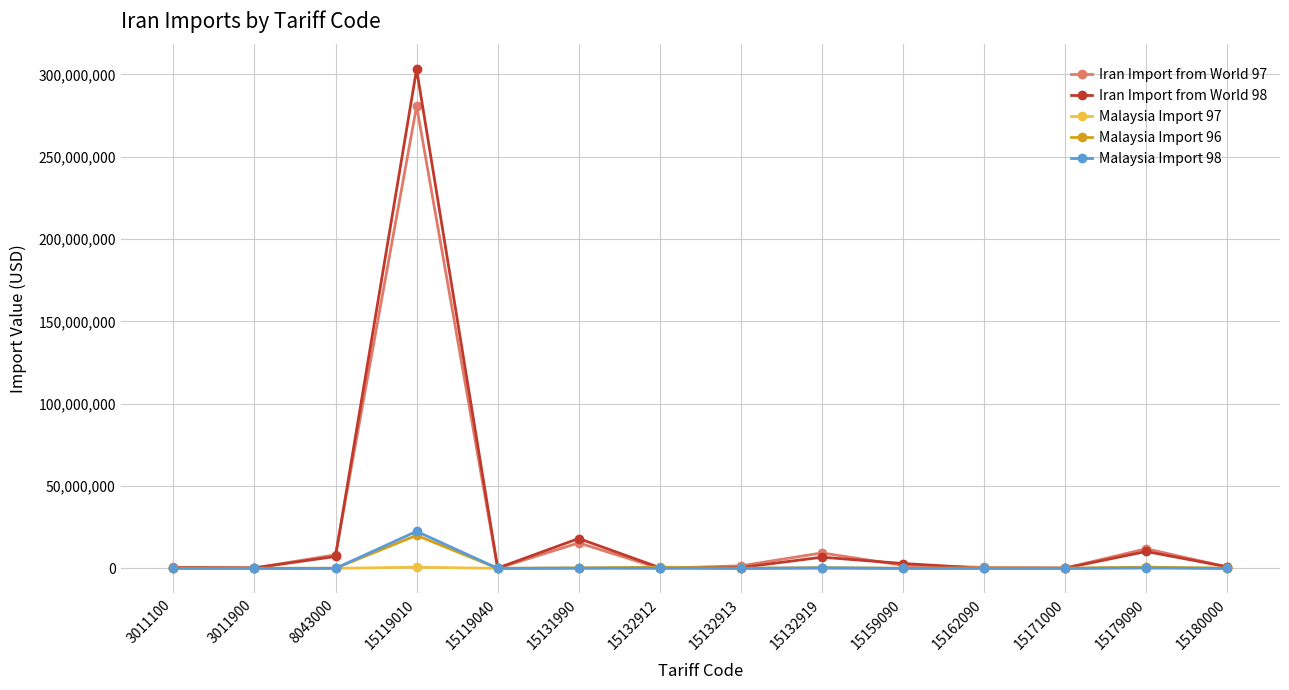

What is the spread (max minus min) of values at 15132913?

1528788